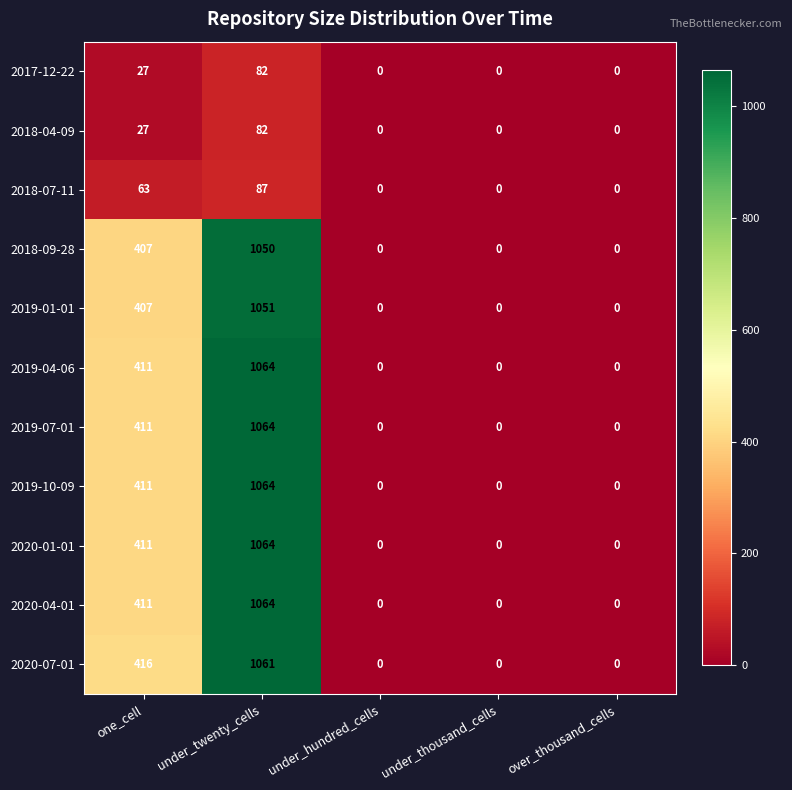

Where is 2019-04-06 nearest to the value 532?

one_cell